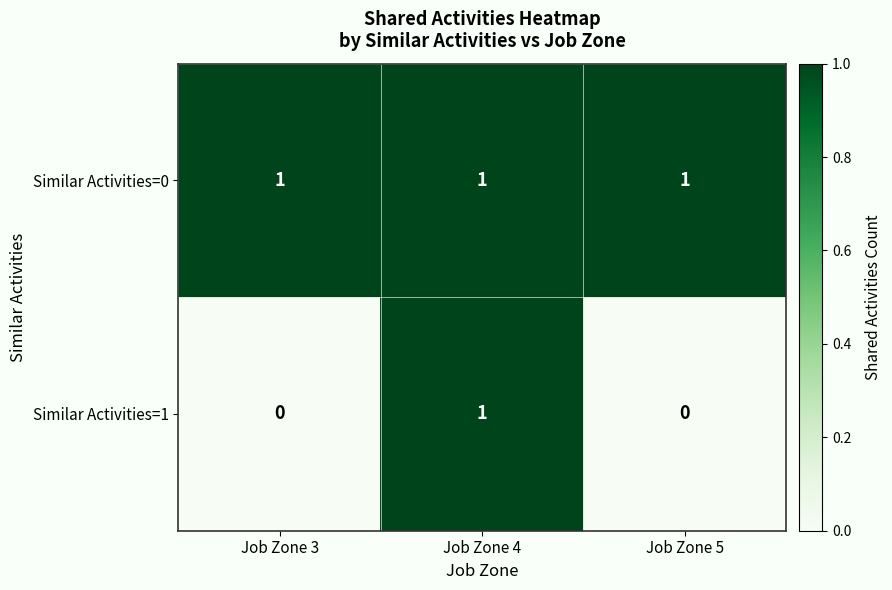

True or false: Similar Activities=0 has a value of 1 at Job Zone 3.

True